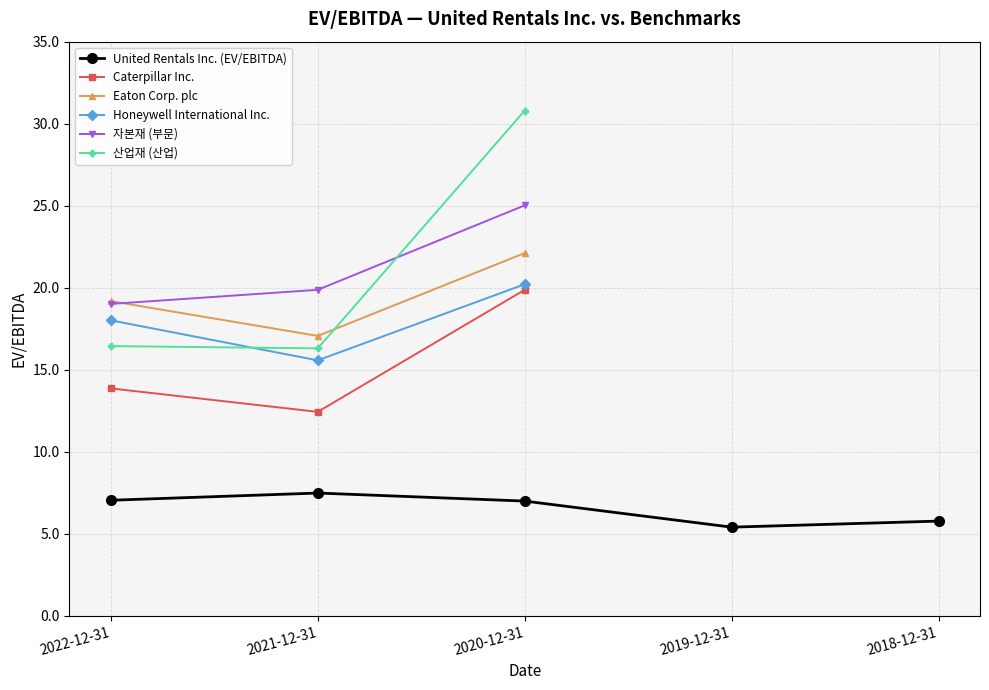

Which series has the largest total across all categories?

자본재 (부문)